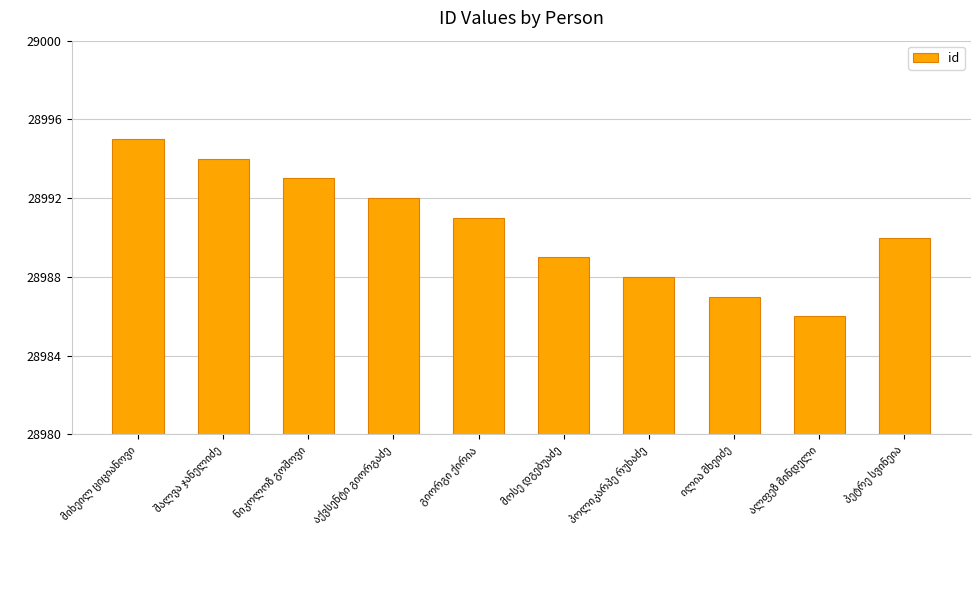

Does the chart contain stacked bars?

No